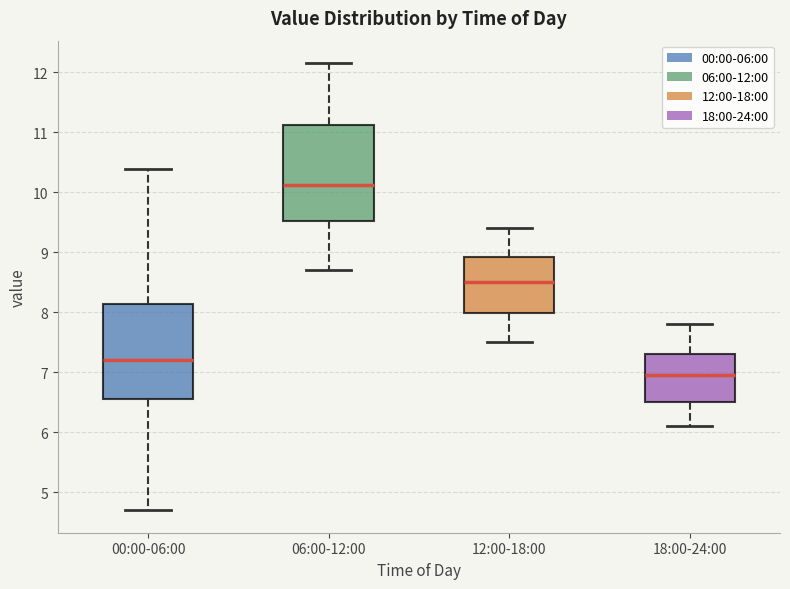

Reading left to right, transcribe this box plot: for each box, give where its median line is, the range the box spans, and where its two whiskers end, as read against the y-axis. The values are not printed on the chart, so give them approximately, as read against the axis.

00:00-06:00: median 7.2, box 6.6 to 8.1, whiskers 4.7 to 10.4
06:00-12:00: median 10.1, box 9.5 to 11.1, whiskers 8.7 to 12.2
12:00-18:00: median 8.5, box 8.0 to 8.9, whiskers 7.5 to 9.4
18:00-24:00: median 7.0, box 6.5 to 7.3, whiskers 6.1 to 7.8